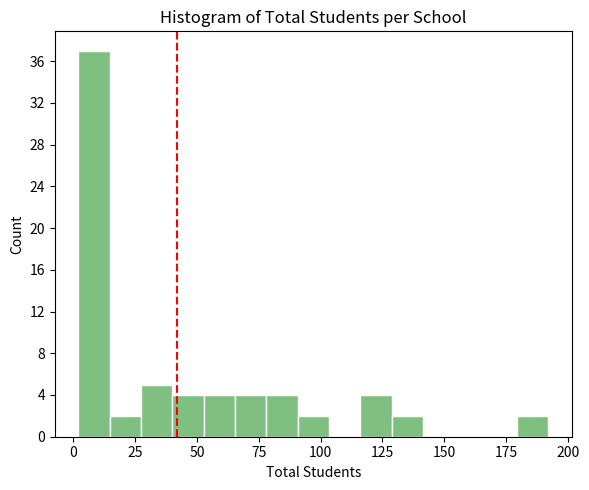

Read against the x-axis, roughly where is the centre of the tallest bar?

10